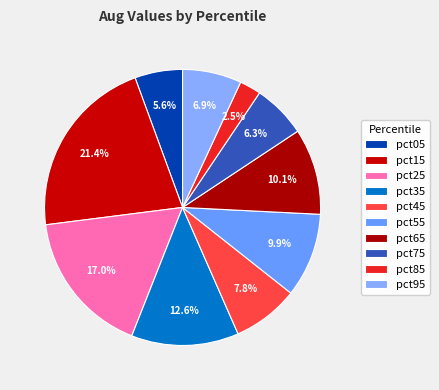

Count the number of slices in the pie.

10